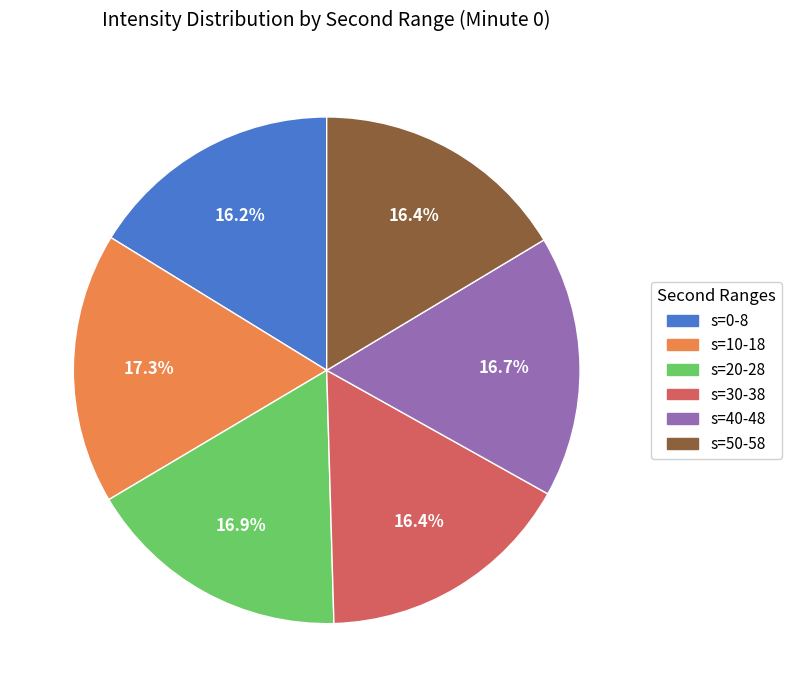

How many slices are in this pie chart?

6